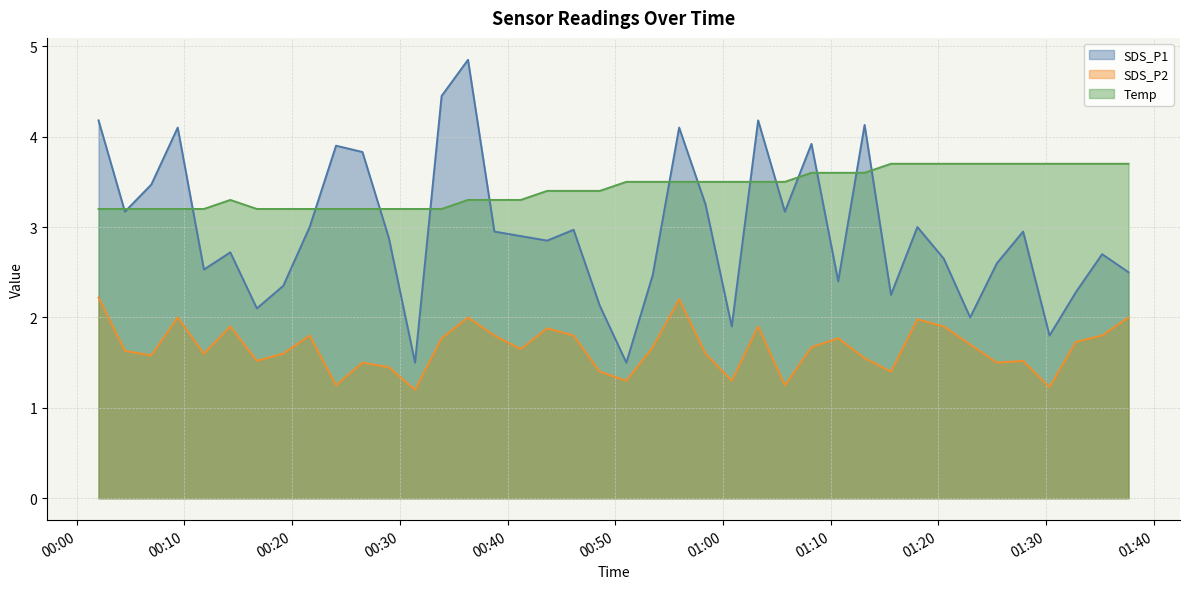

Between 2022/02/16 01:22:57 and 2022/02/16 01:30:19, which is larger?

2022/02/16 01:22:57